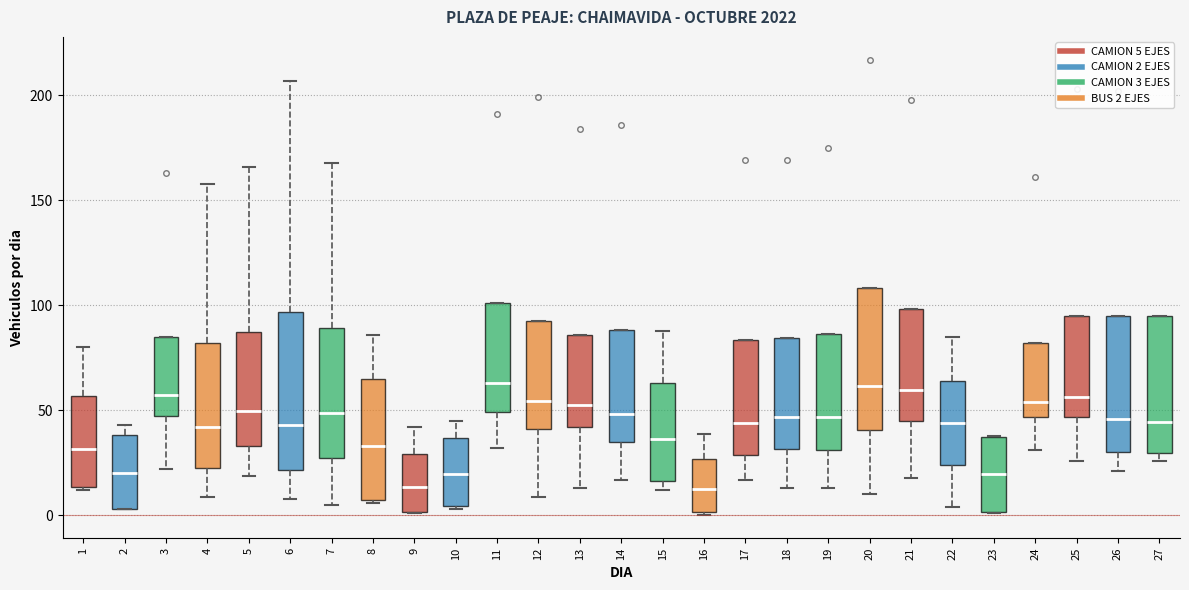

Reading left to right, read every box against the y-axis: the position of its median line, the range the box covers, and the ends of its whiskers. The values are not printed on the chart, so give them approximately, as read against the axis.

1: median 30, box 15 to 55, whiskers 10 to 80
2: median 20, box 5 to 40, whiskers 5 to 45
3: median 60, box 50 to 85, whiskers 20 to 85
4: median 40, box 25 to 80, whiskers 10 to 160
5: median 50, box 35 to 85, whiskers 20 to 165
6: median 45, box 20 to 95, whiskers 10 to 205
7: median 50, box 30 to 90, whiskers 5 to 170
8: median 35, box 10 to 65, whiskers 5 to 85
9: median 15, box 0 to 30, whiskers 0 to 40
10: median 20, box 5 to 35, whiskers 5 to 45
11: median 65, box 50 to 100, whiskers 30 to 100
12: median 55, box 40 to 95, whiskers 10 to 95
13: median 55, box 40 to 85, whiskers 15 to 85
14: median 50, box 35 to 90, whiskers 15 to 90
15: median 35, box 15 to 65, whiskers 10 to 90
16: median 15, box 0 to 25, whiskers 0 to 40
17: median 45, box 30 to 85, whiskers 15 to 85
18: median 45, box 30 to 85, whiskers 15 to 85
19: median 45, box 30 to 85, whiskers 15 to 85
20: median 60, box 40 to 110, whiskers 10 to 110
21: median 60, box 45 to 100, whiskers 20 to 100
22: median 45, box 25 to 65, whiskers 5 to 85
23: median 20, box 0 to 35, whiskers 0 to 40
24: median 55, box 45 to 80, whiskers 30 to 80
25: median 55, box 45 to 95, whiskers 25 to 95
26: median 45, box 30 to 95, whiskers 20 to 95
27: median 45, box 30 to 95, whiskers 25 to 95